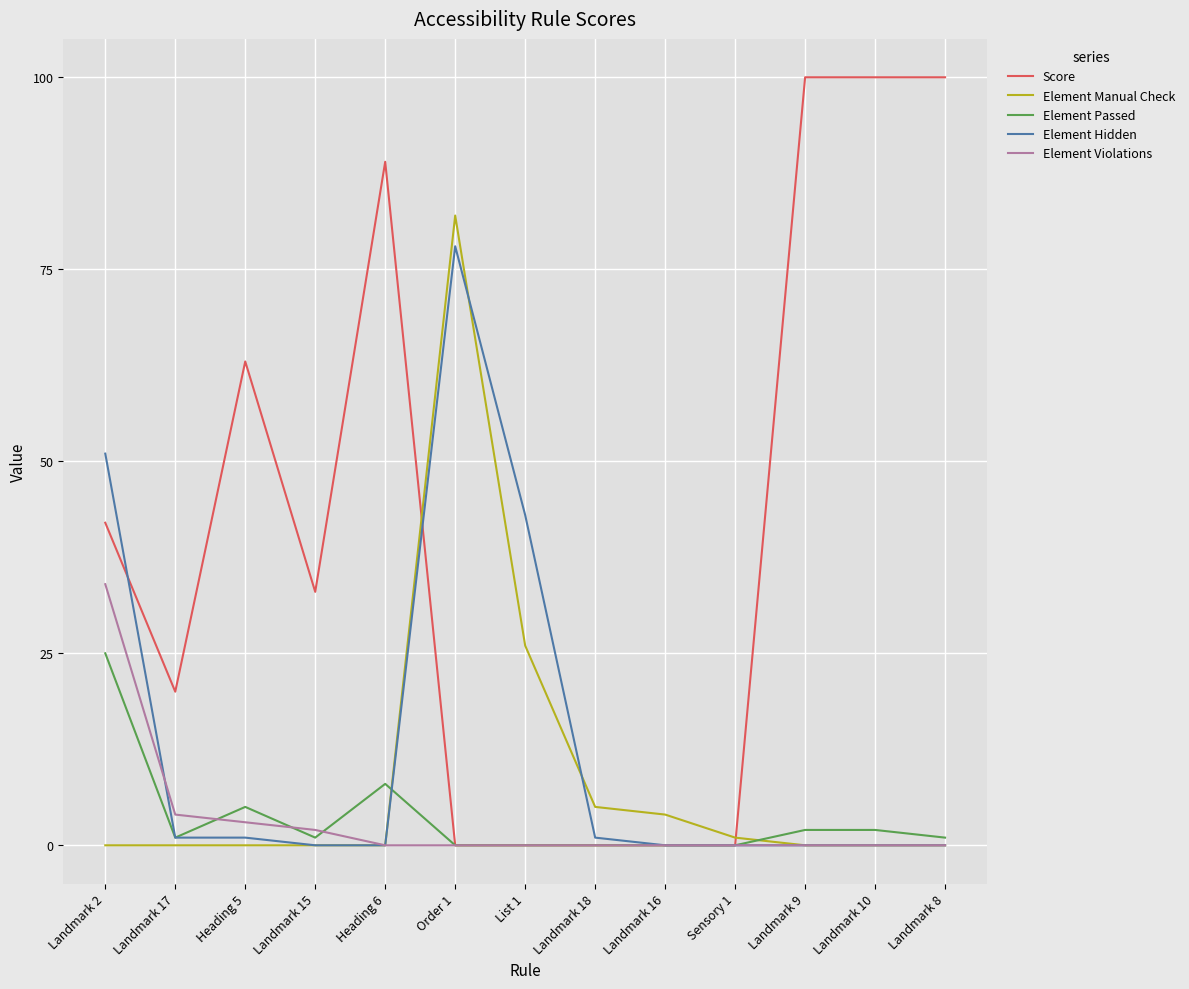

Reading right to left, transcribe all the data shown in this chart.

Score: Landmark 8=100	Landmark 10=100	Landmark 9=100	Sensory 1=0	Landmark 16=0	Landmark 18=0	List 1=0	Order 1=0	Heading 6=89	Landmark 15=33	Heading 5=63	Landmark 17=20	Landmark 2=42
Element Manual Check: Landmark 8=0	Landmark 10=0	Landmark 9=0	Sensory 1=1	Landmark 16=4	Landmark 18=5	List 1=26	Order 1=82	Heading 6=0	Landmark 15=0	Heading 5=0	Landmark 17=0	Landmark 2=0
Element Passed: Landmark 8=1	Landmark 10=2	Landmark 9=2	Sensory 1=0	Landmark 16=0	Landmark 18=0	List 1=0	Order 1=0	Heading 6=8	Landmark 15=1	Heading 5=5	Landmark 17=1	Landmark 2=25
Element Hidden: Landmark 8=0	Landmark 10=0	Landmark 9=0	Sensory 1=0	Landmark 16=0	Landmark 18=1	List 1=43	Order 1=78	Heading 6=0	Landmark 15=0	Heading 5=1	Landmark 17=1	Landmark 2=51
Element Violations: Landmark 8=0	Landmark 10=0	Landmark 9=0	Sensory 1=0	Landmark 16=0	Landmark 18=0	List 1=0	Order 1=0	Heading 6=0	Landmark 15=2	Heading 5=3	Landmark 17=4	Landmark 2=34